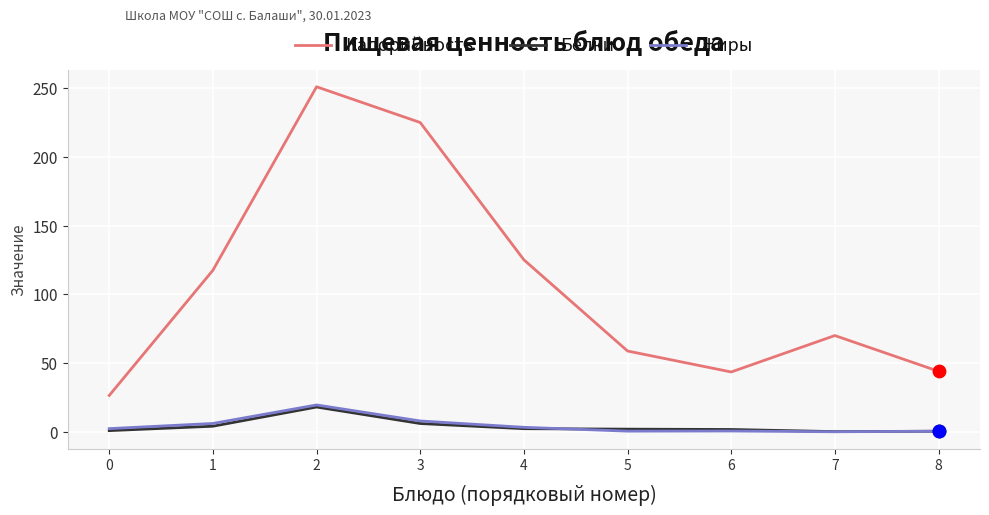

What is the difference between the highest and lowest values at 2?

233.0